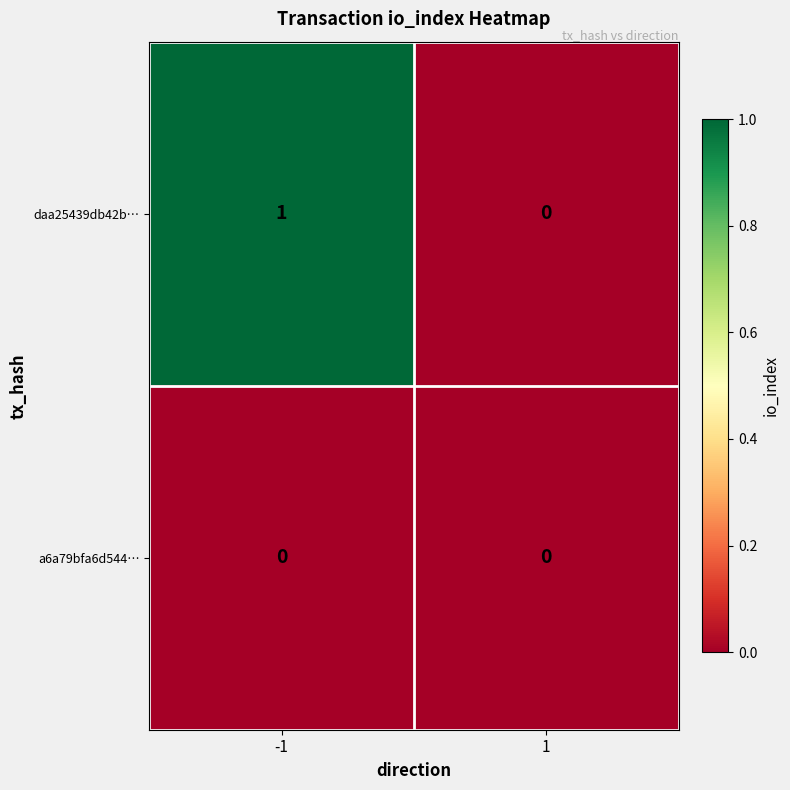

Rank the series by their maximum value, from highest to lowest.

daa25439db42b…, a6a79bfa6d544…